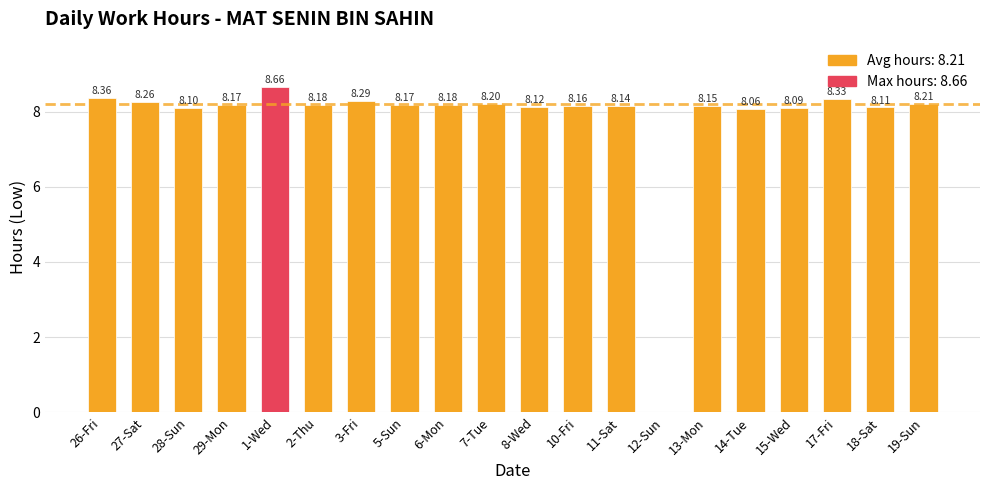

What is the change in value from 1-Wed to 10-Fri?

-0.5